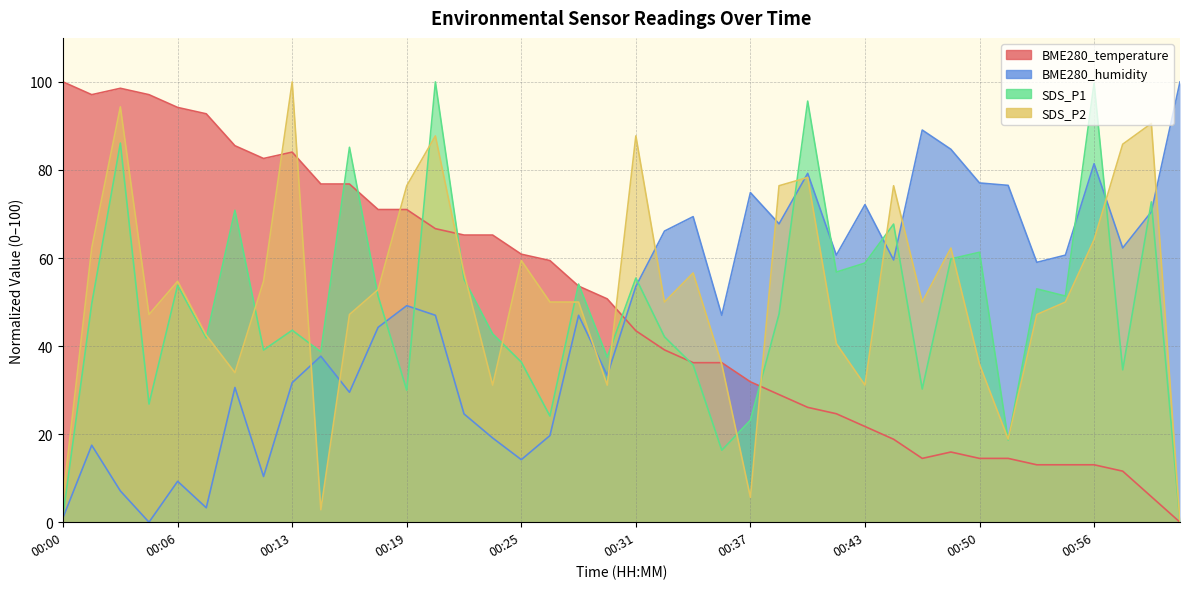

Where do SDS_P1 and BME280_temperature first cross each other?

00:14 and 00:16